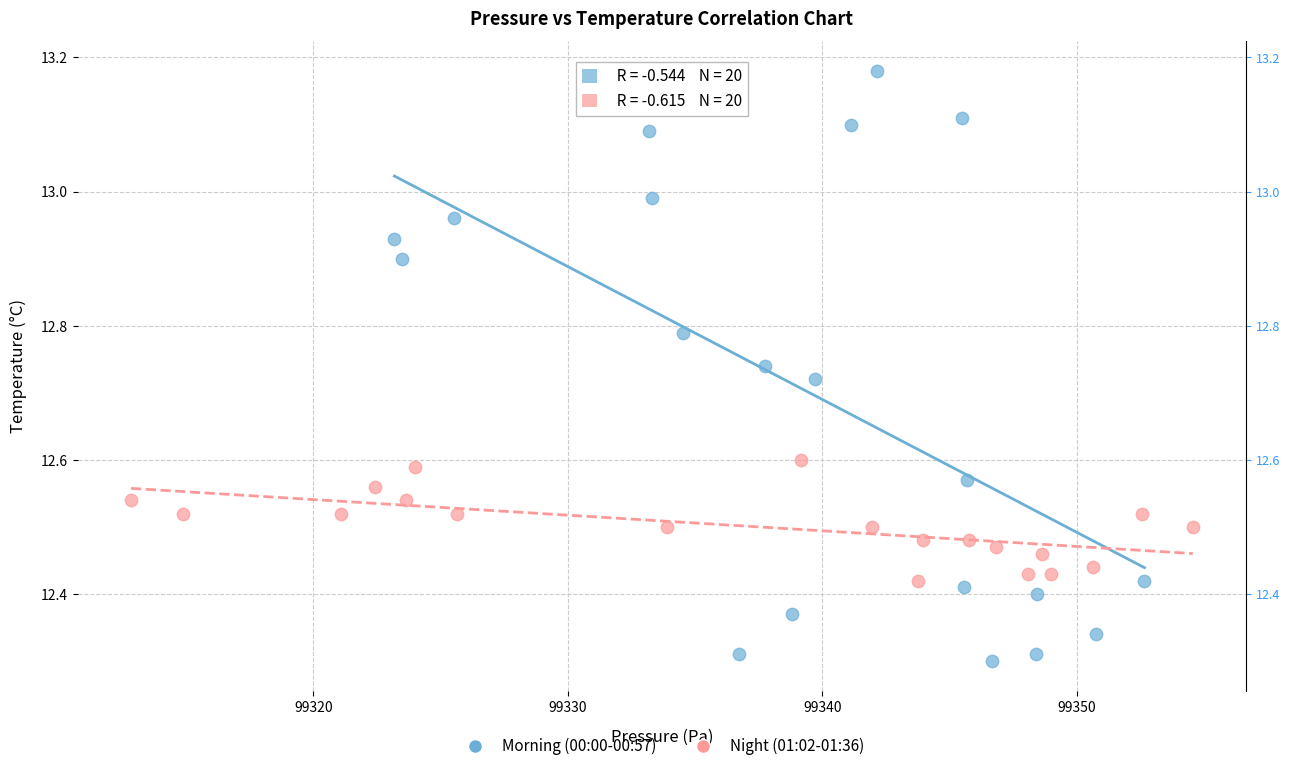

Which series has the widest spread of Y values?

Morning (00:00-00:57)